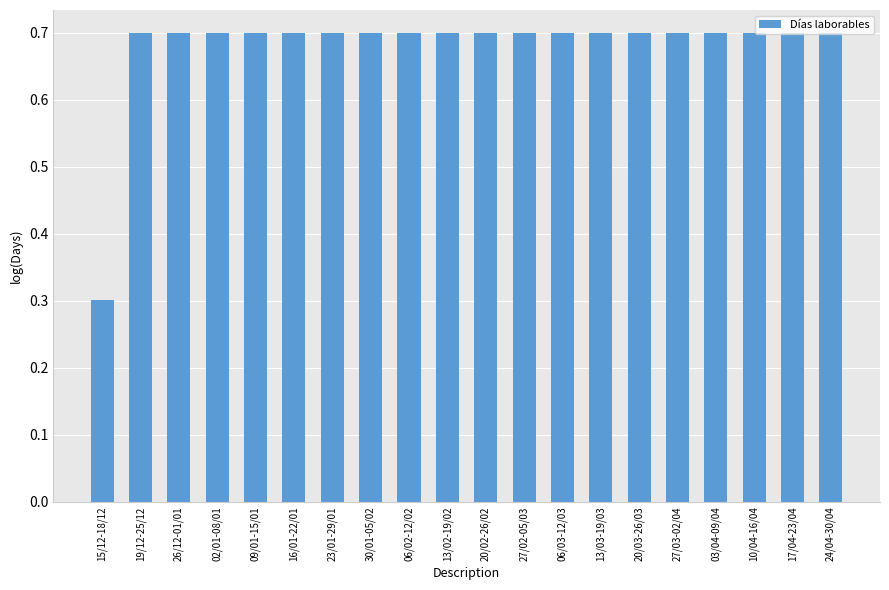

Where is the data nearest to the value 0?

15/12-18/12